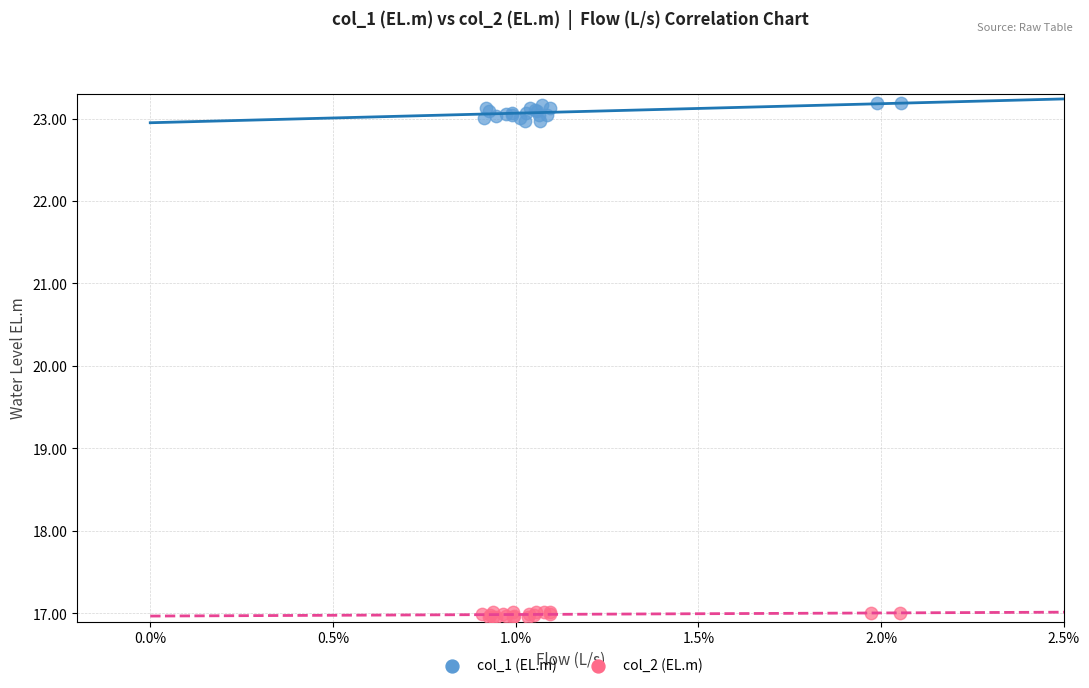

Which series contains the highest Y value?

col_1 (EL.m)